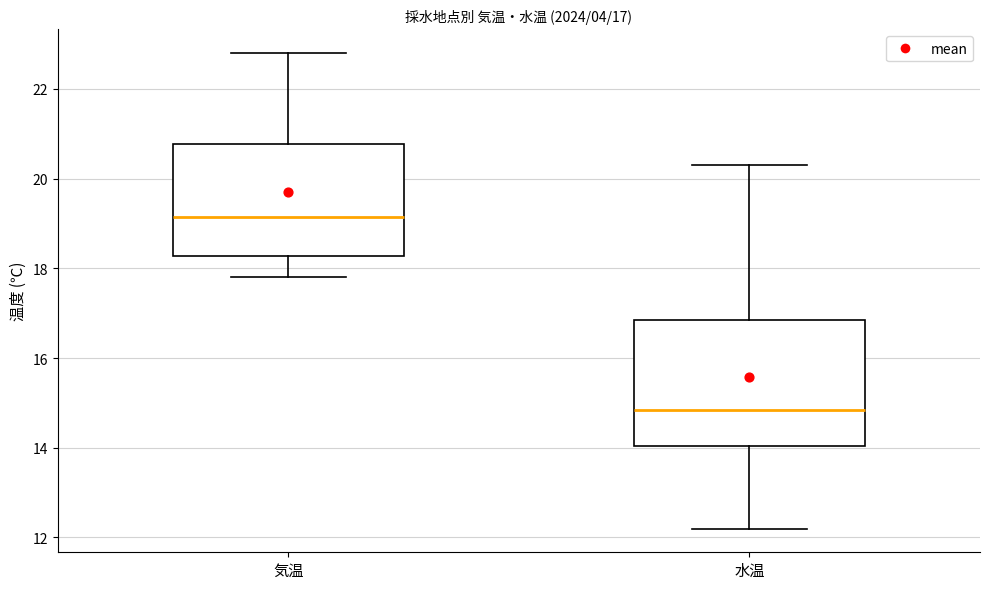

Comparing the boxes themselves (not the whiskers), which one is the tallest?

水温